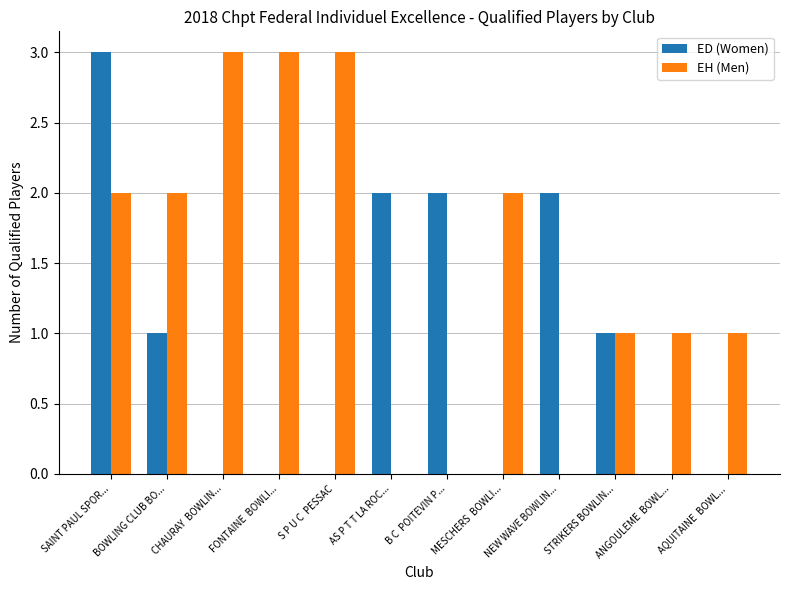

What is the total value across all series at CHAURAY  BOWLIN...?

3